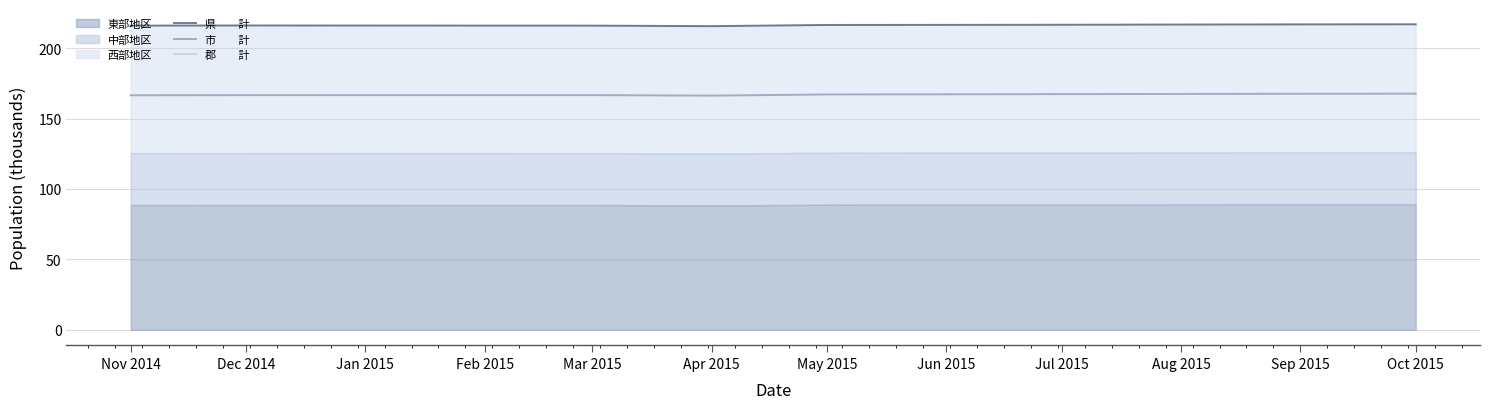

Is it true that 郡　　計 equals 69.3 at Aug 2015?

False